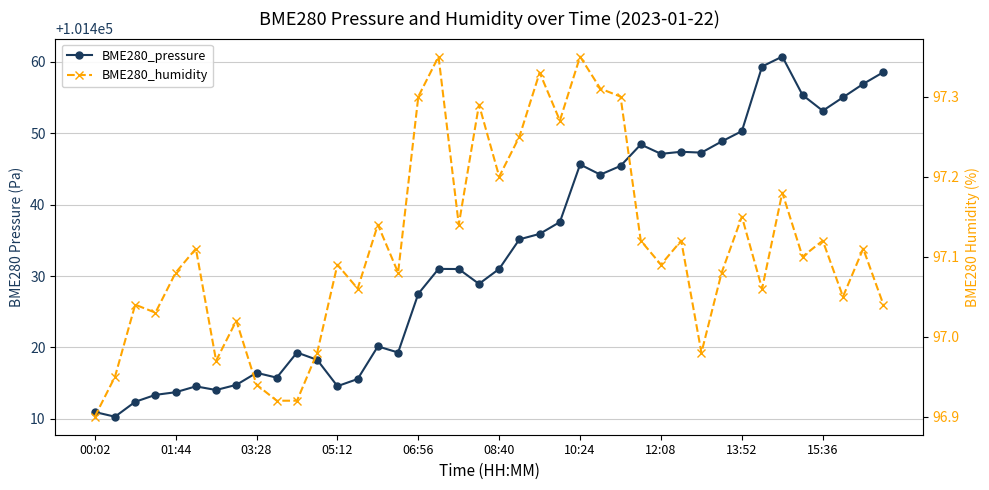

What is the sum of all BME280_humidity values?

3884.5